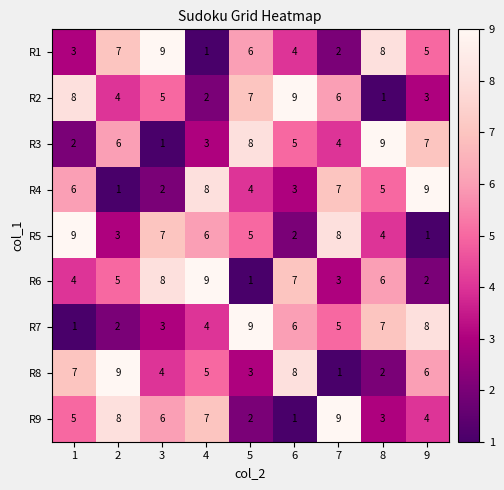

At which label does R2 reach its peak?

6